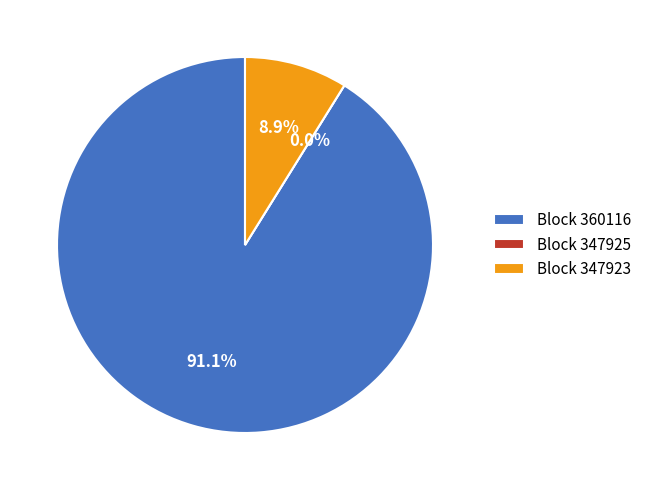

What percentage is the 347923 slice, to the nearest percent?

9%